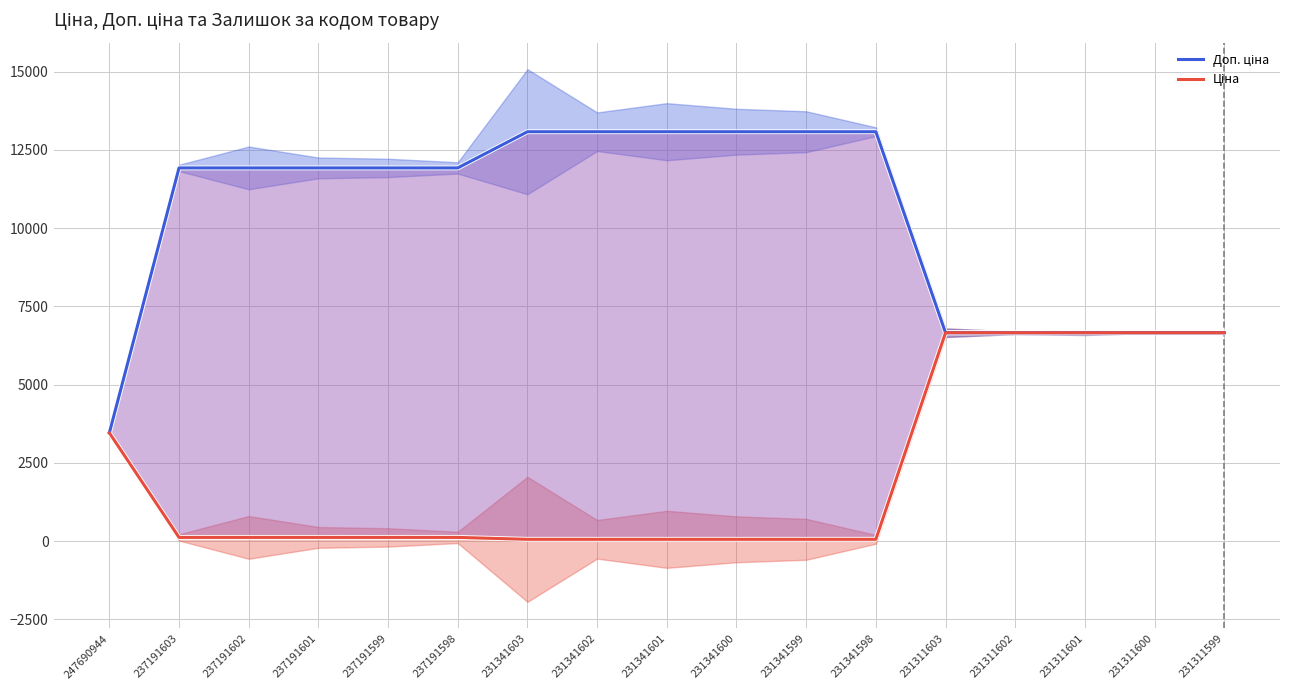

What is the difference between the Ціна values at 231341602 and 231311601?

6600.8